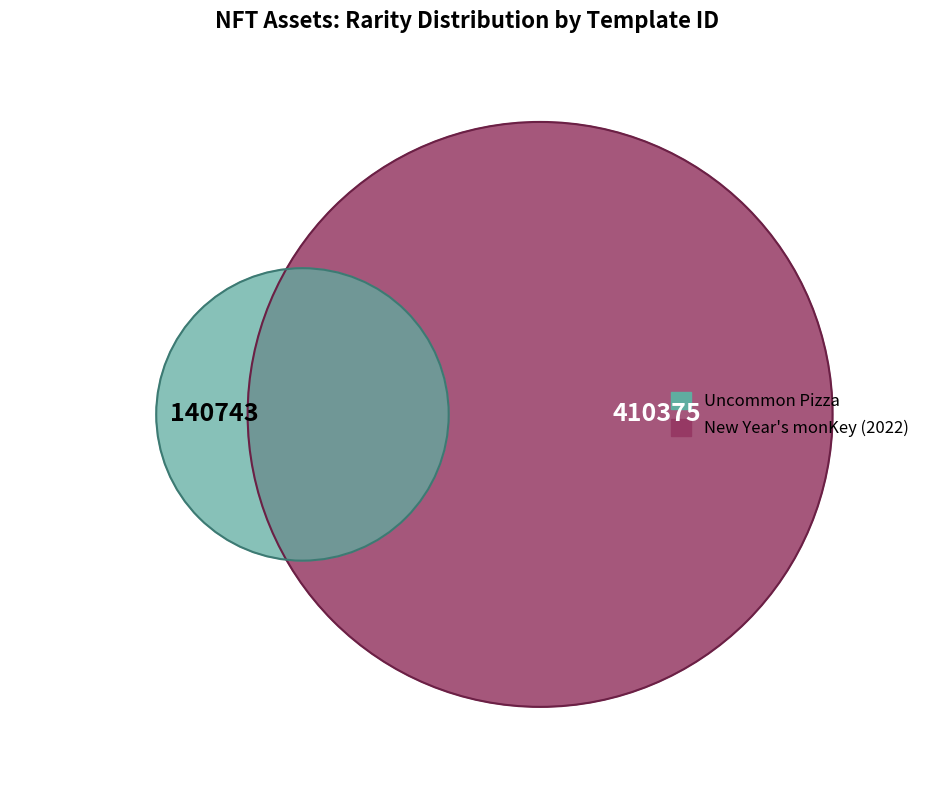

What is the change in value from Uncommon Pizza to New Year's monKey (2022)?

+269632